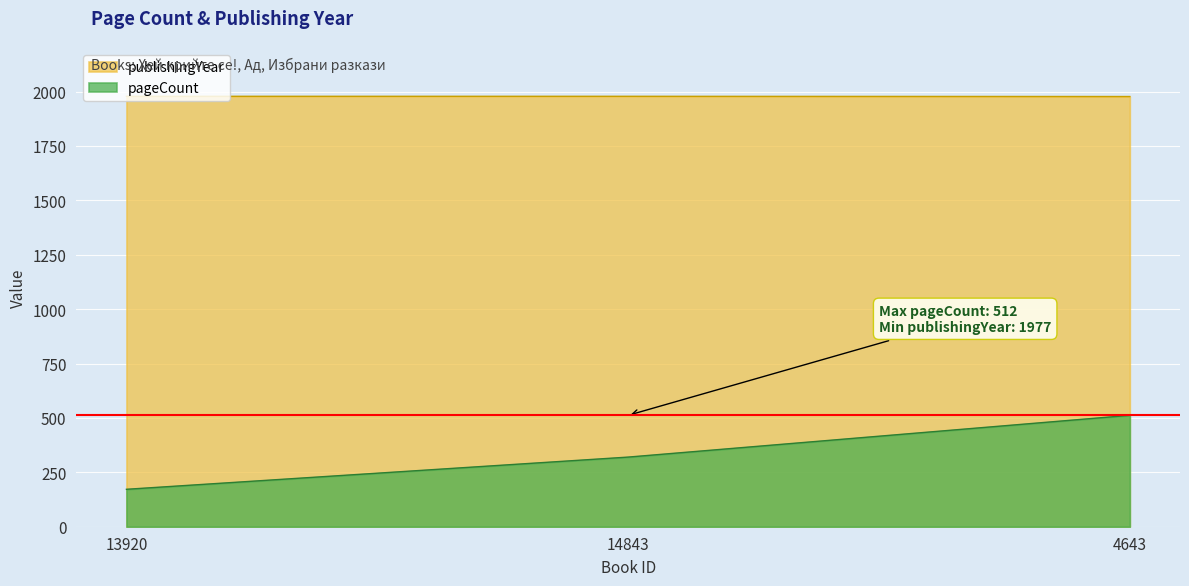

What is the total value across all series at 14843?

2298